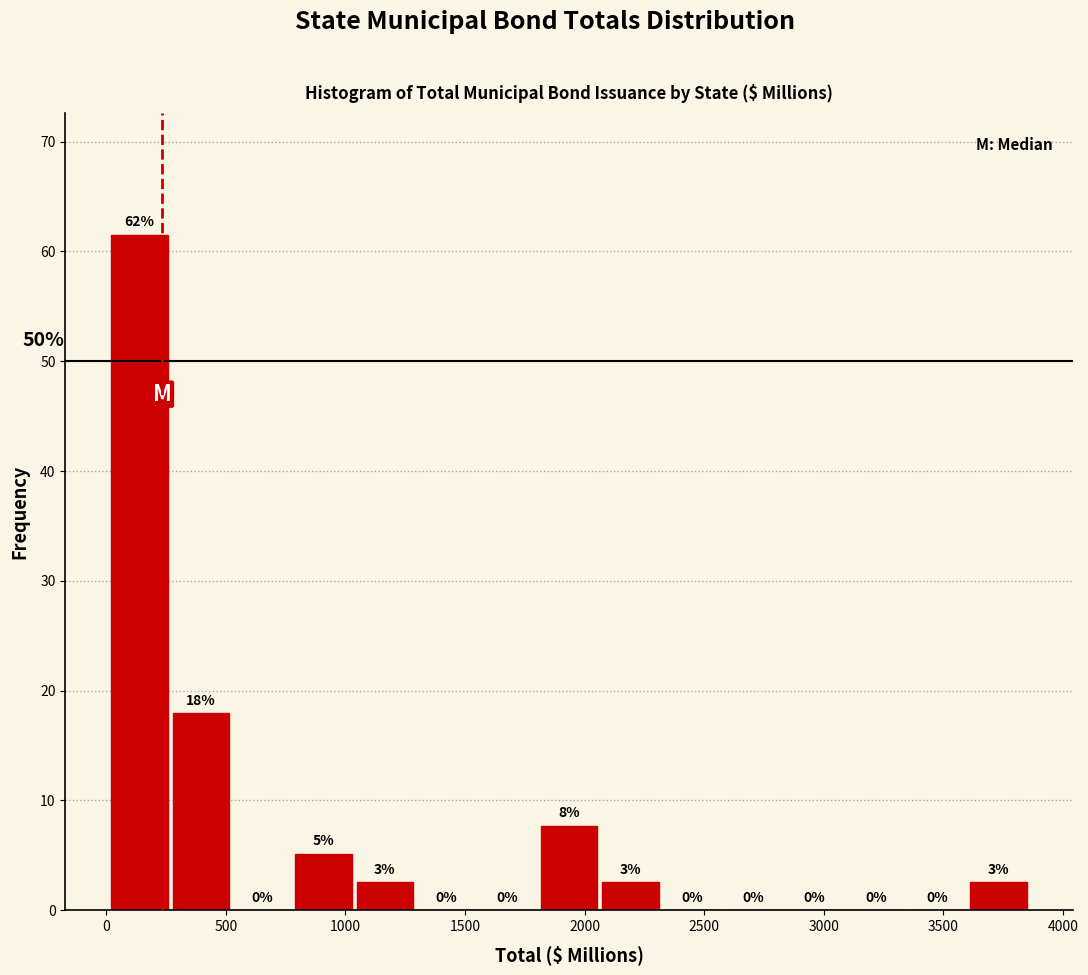

Which range on the x-axis has the tallest bar?

0 to 250